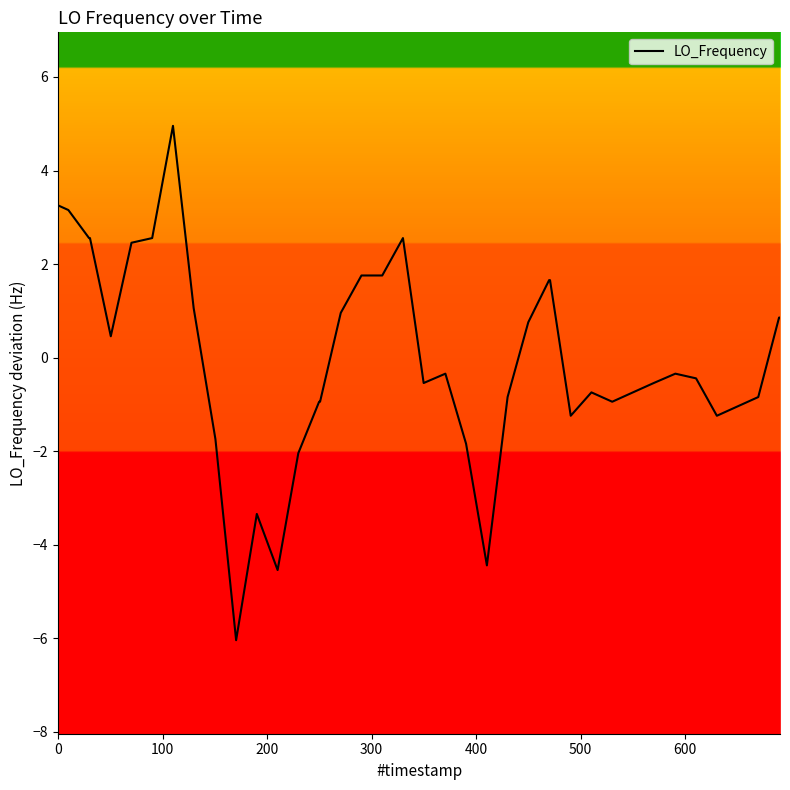

What is the difference between the maximum and minimum values?

11.0